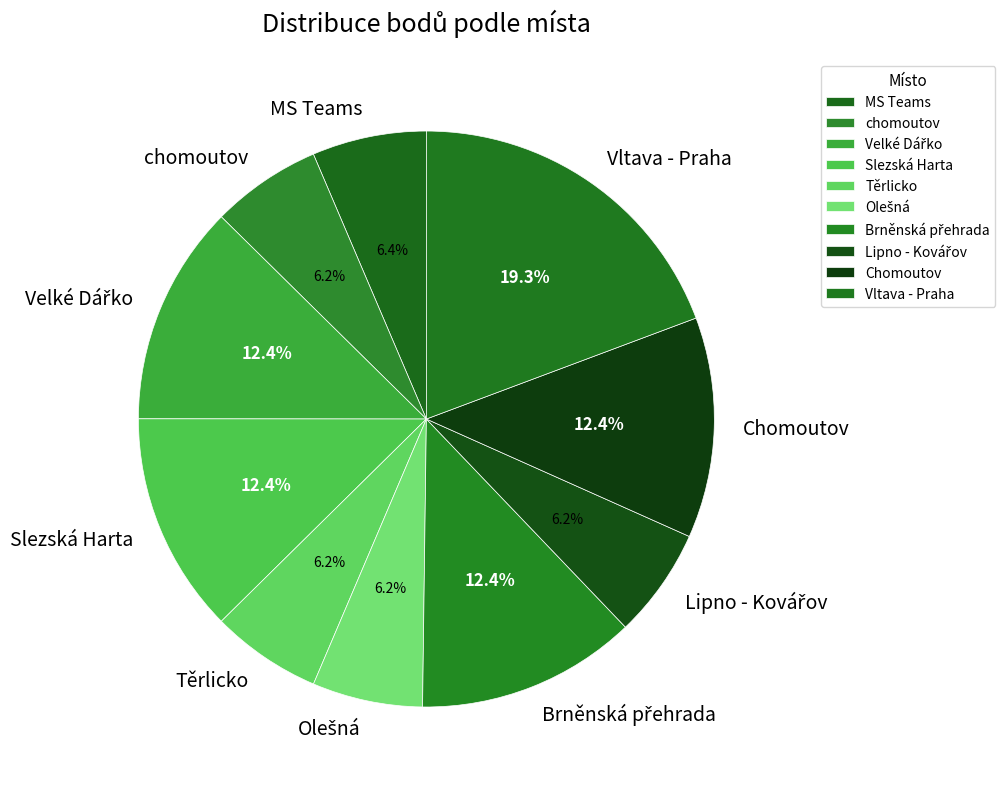

What is the largest slice in the pie chart?

Vltava - Praha